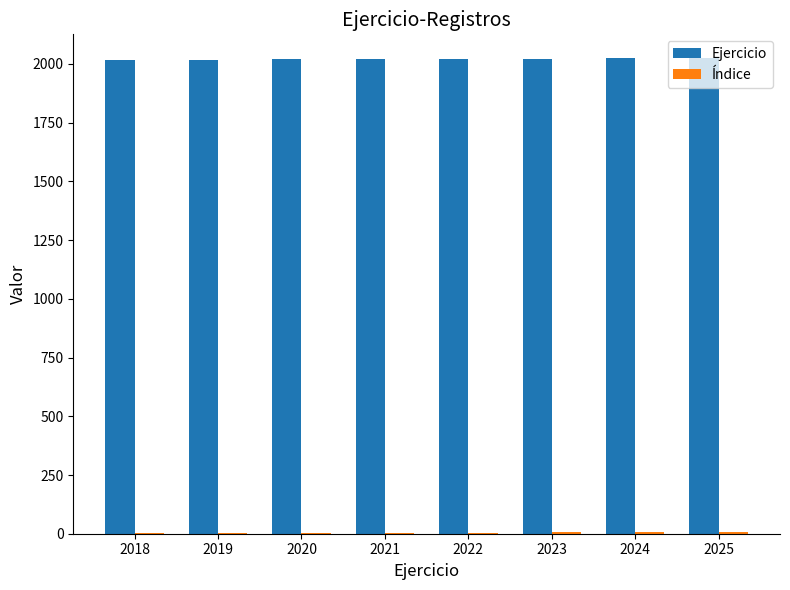

Which series has the largest total across all categories?

Ejercicio